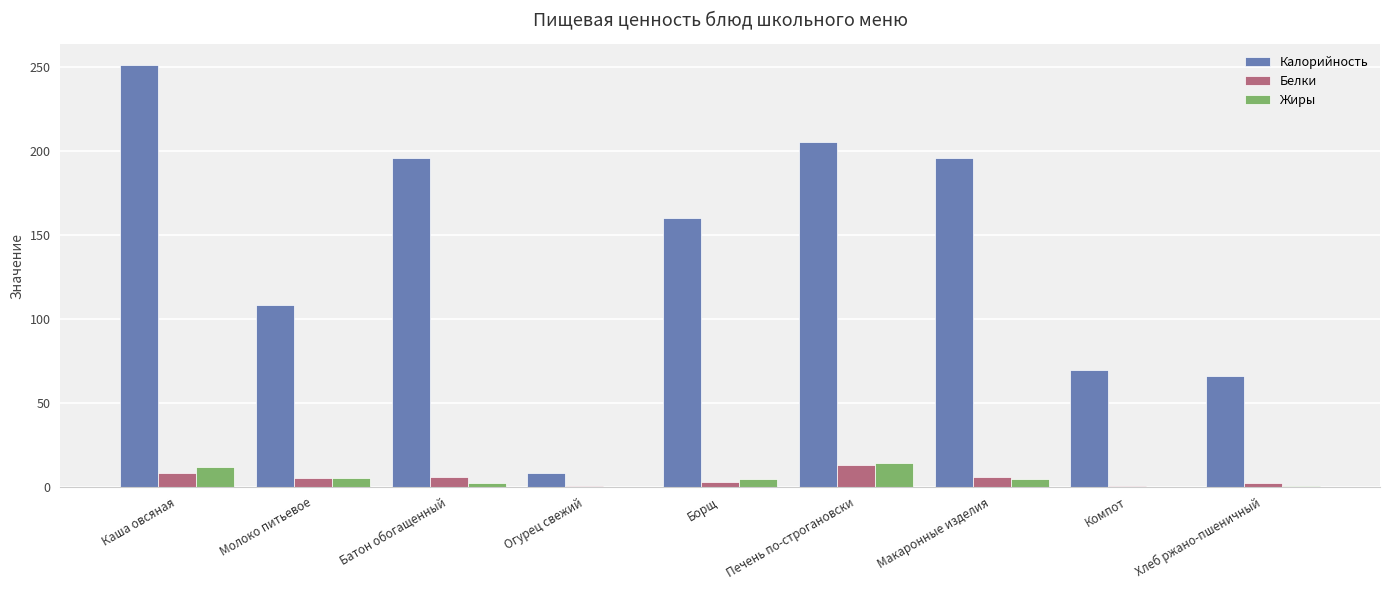

What is the average value of the Белки series?

4.8